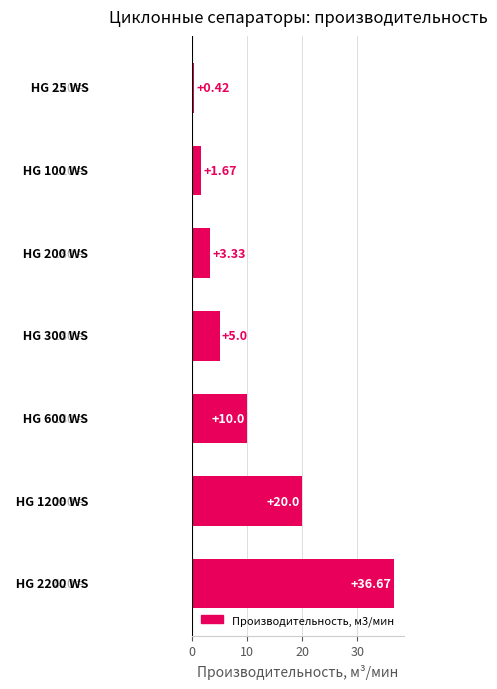

What is the average value?

11.0